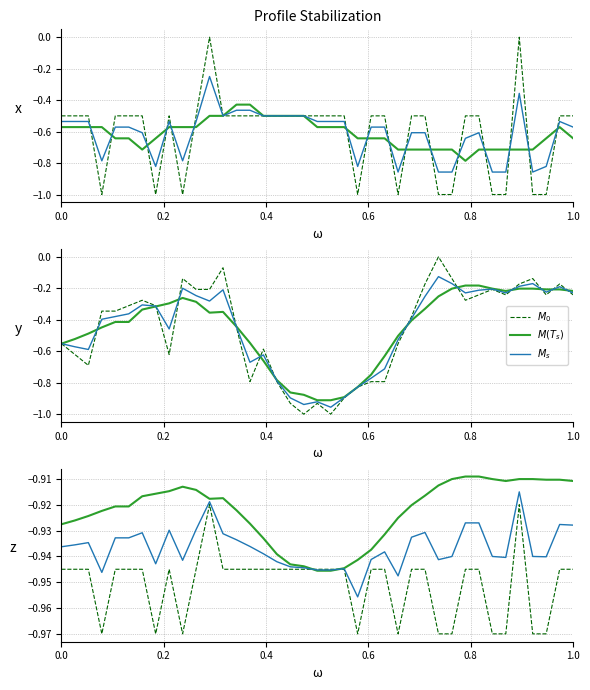

What is the value of the M_s point at the 11th from the left?

-0.9